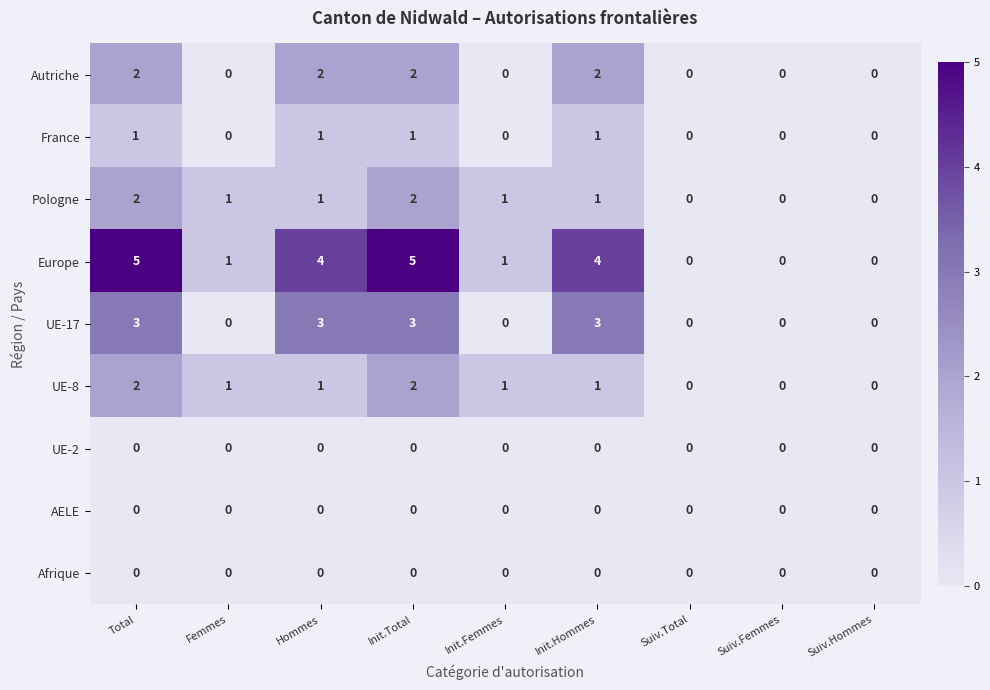

At which label does Pologne first exceed 1?

Total